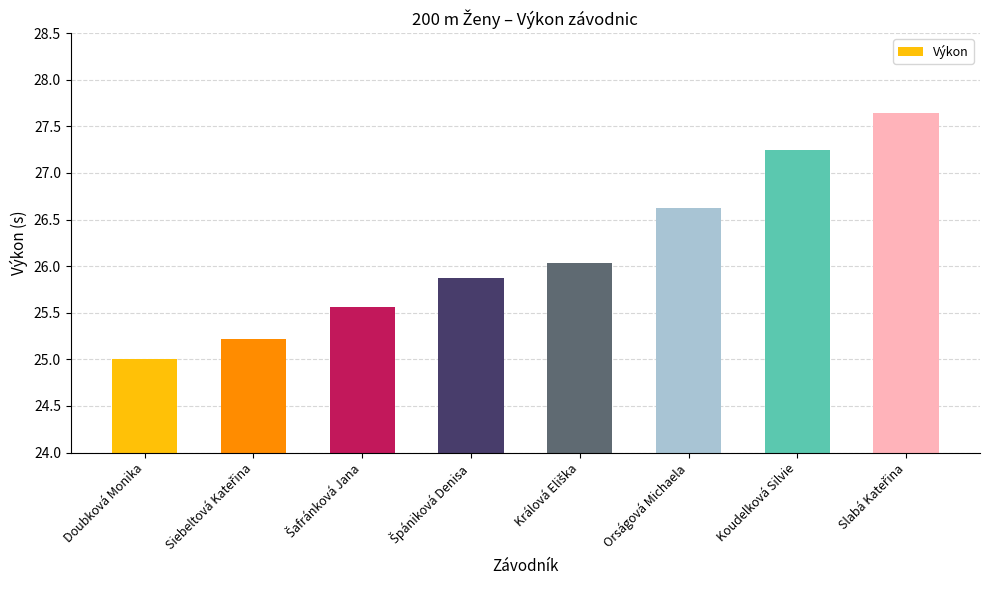

What is the approximate value at Orságová Michaela?

26.6